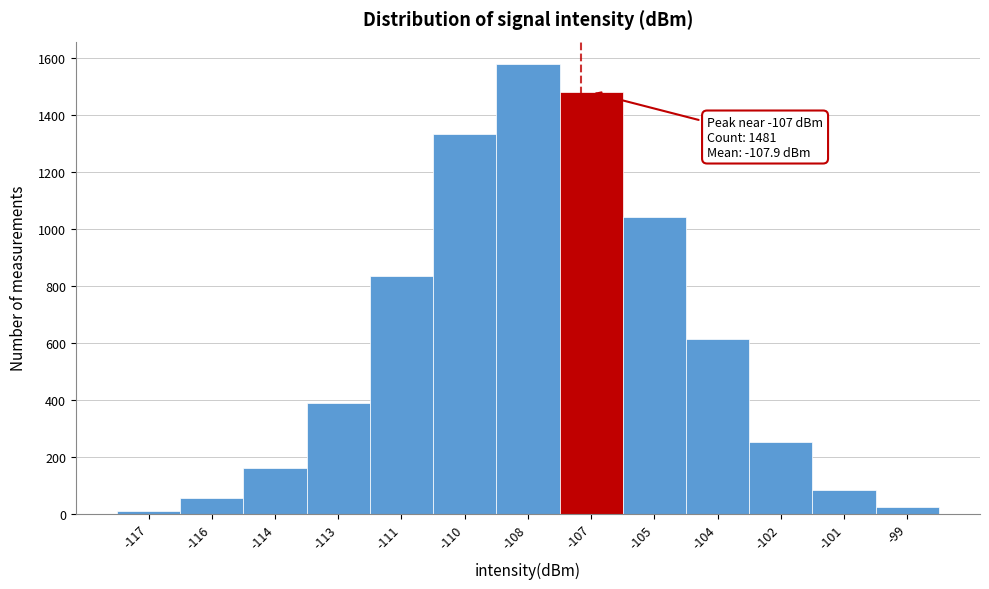

Reading left to right, list all the values displayed in this chart.

-117=10	-116=54	-114=161	-113=390	-111=835	-110=1335	-108=1580	-107=1481	-105=1043	-104=615	-102=253	-101=82	-99=25